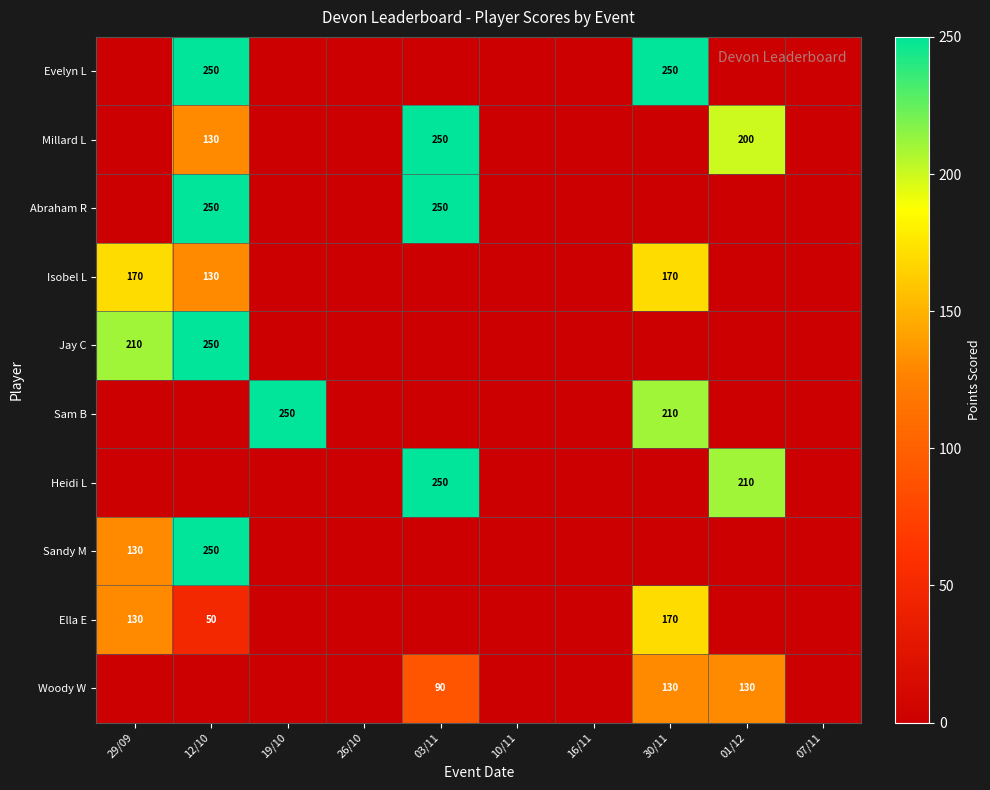

The value of Ella E at 29/09 is 130. True or false?

True